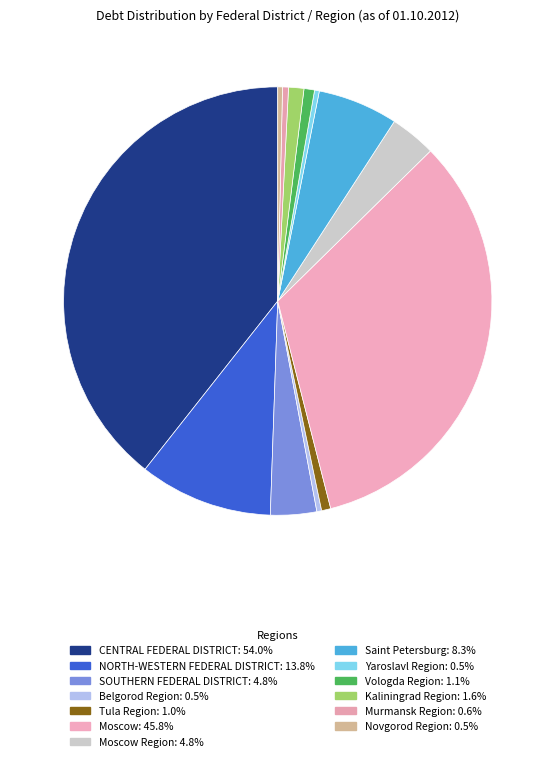

Which slice is the smallest?

Novgorod Region